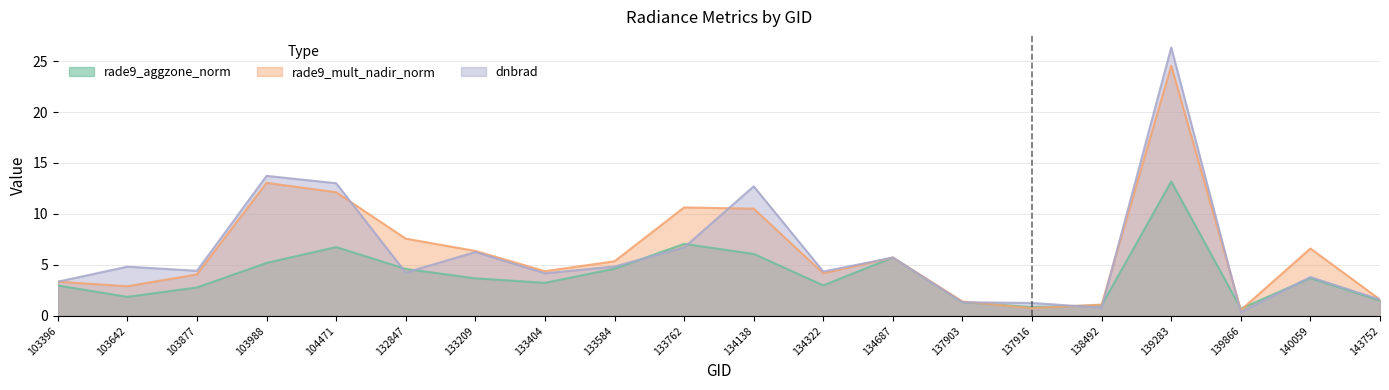

What is the sum of the rade9_mult_nadir_norm values at 133404 and 137916?

5.2